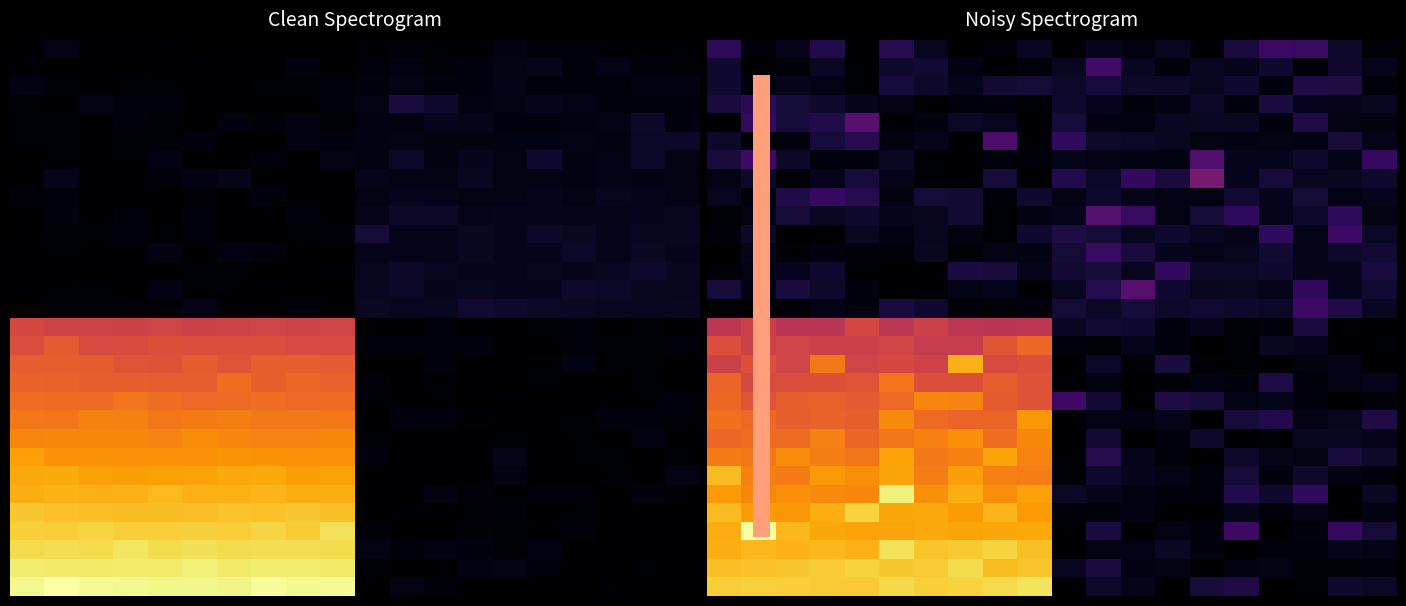

Count the number of data series in this chart.

30